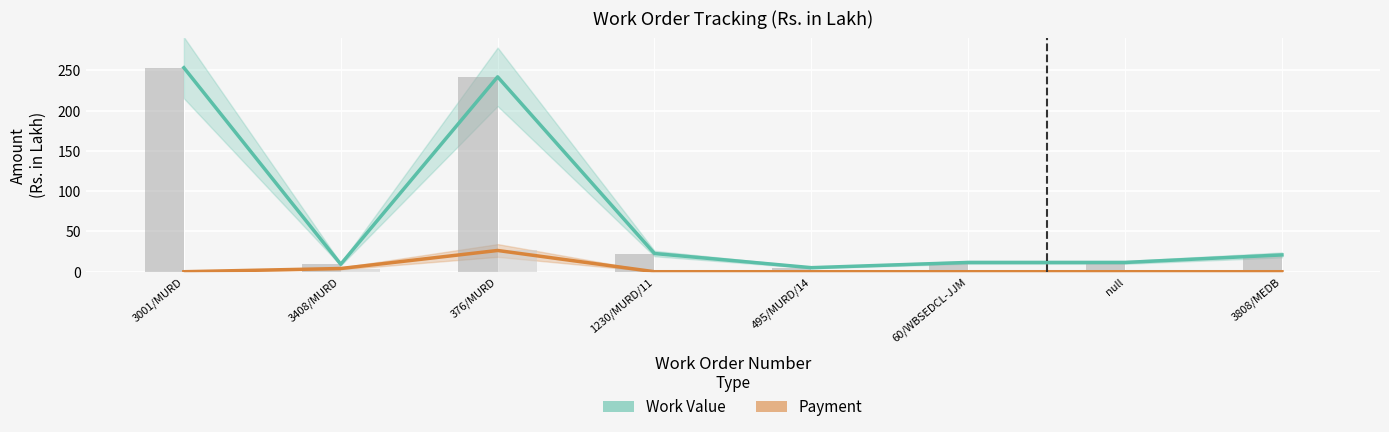

How many positive values does the Payment series have?

2